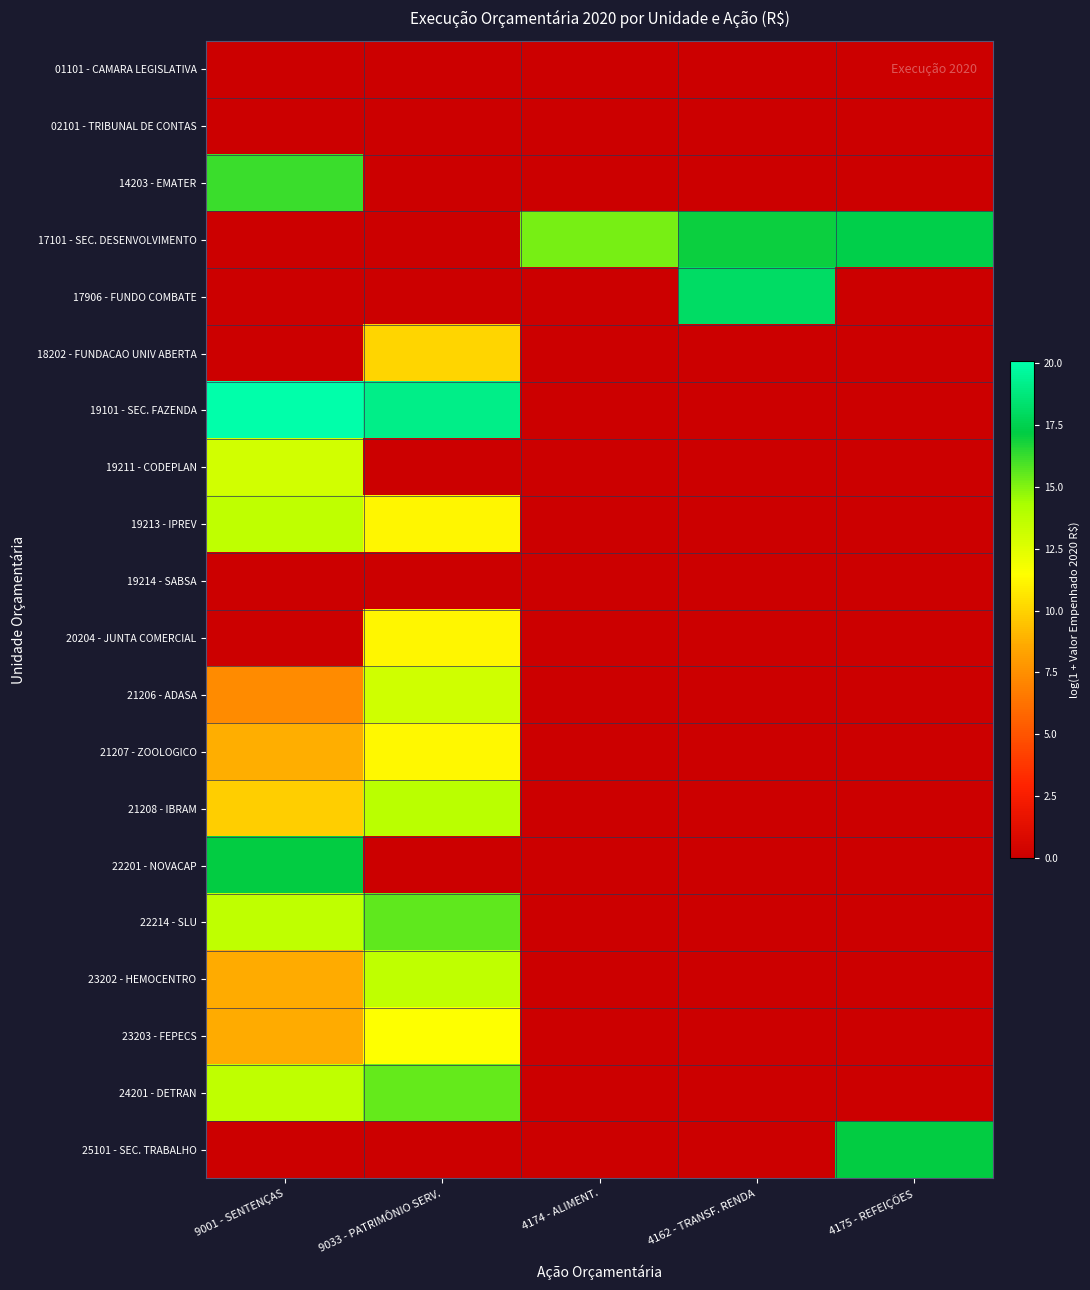

Which series has the largest range (max minus min)?

19101 - SEC. FAZENDA